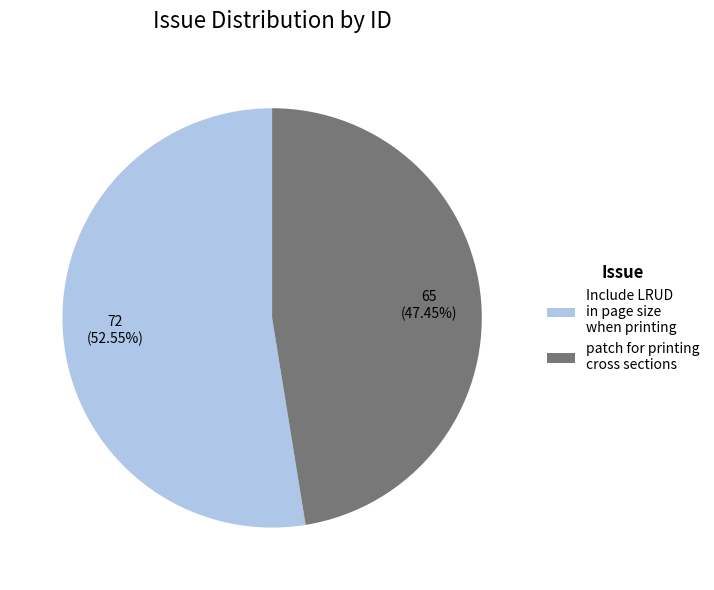

To the nearest percent, what is the combined percentage of Include LRUD in page size when printing and patch for printing cross sections?

100%